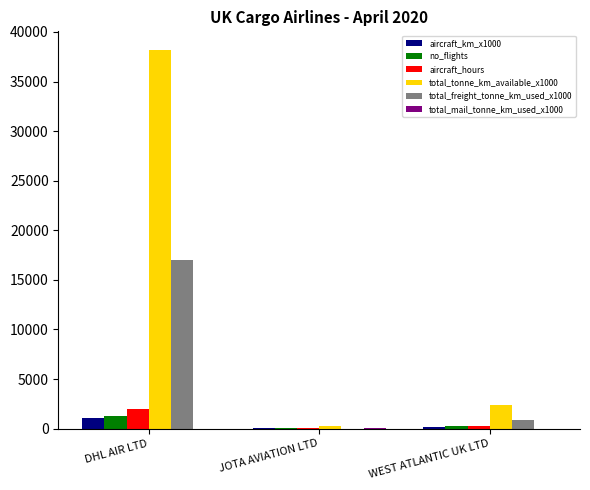

What is the sum of all aircraft_km_x1000 values?

1200.0